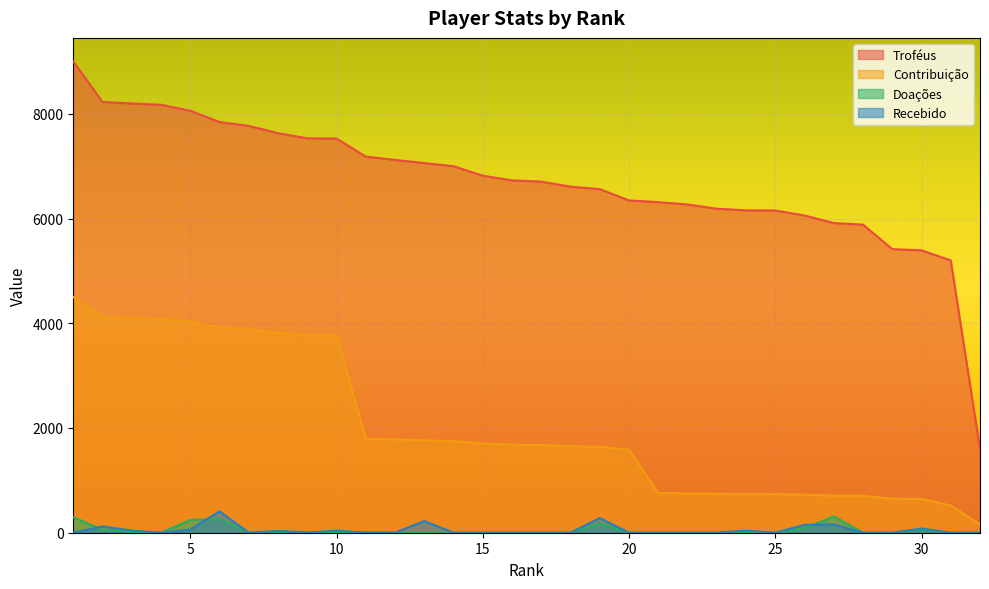

True or false: Recebido has a value of 704 at 6.

False